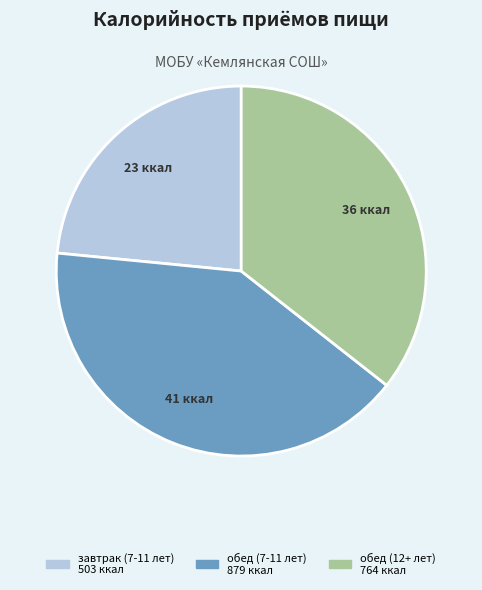

Is the sum of завтрак (7-11 лет) and обед (12+ лет) greater than half?

Yes